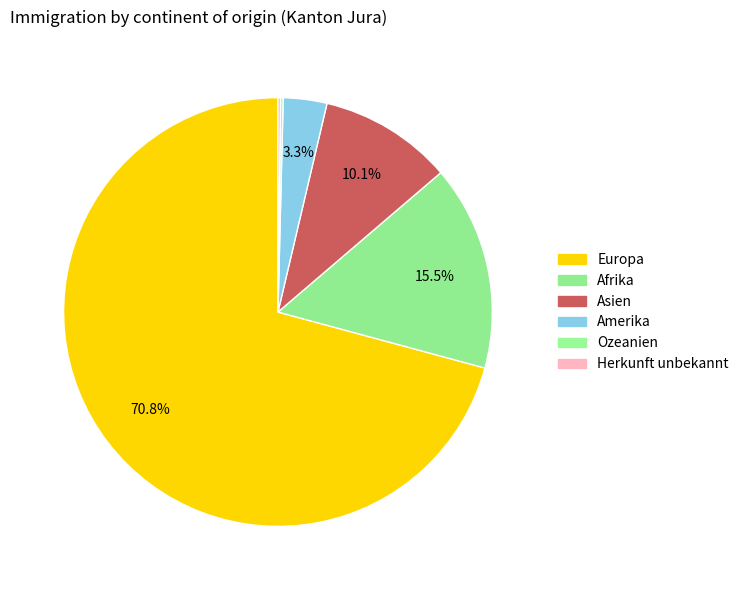

To the nearest percent, what is the average slice percentage?

17%